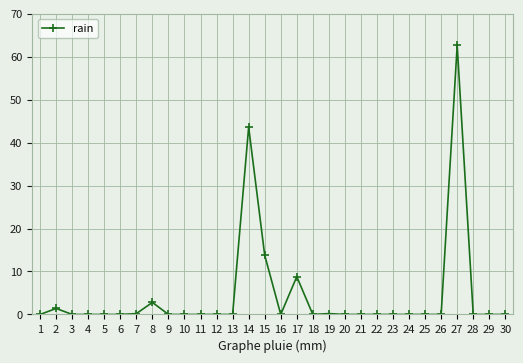

Is it true that the value at 24 is -21.6?

False